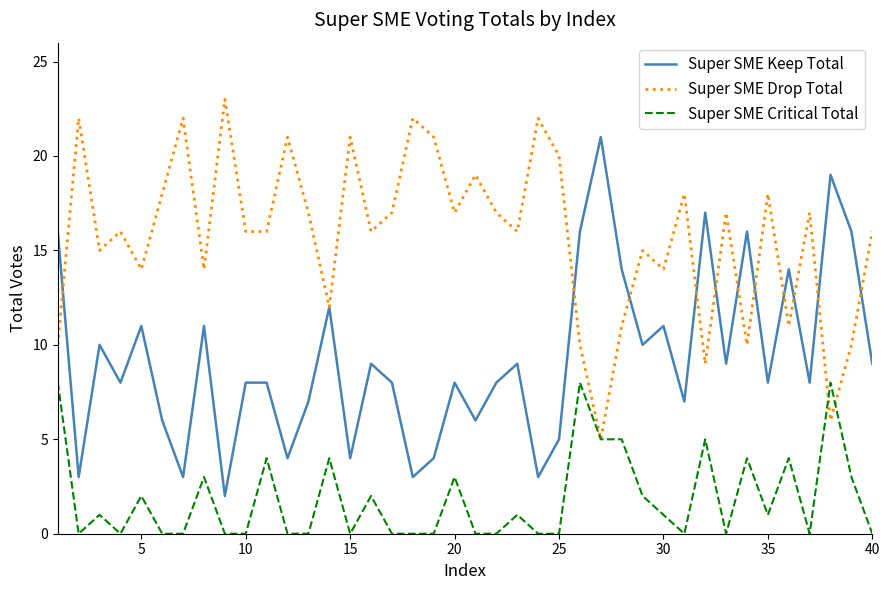

Count the number of categories in the chart.

40